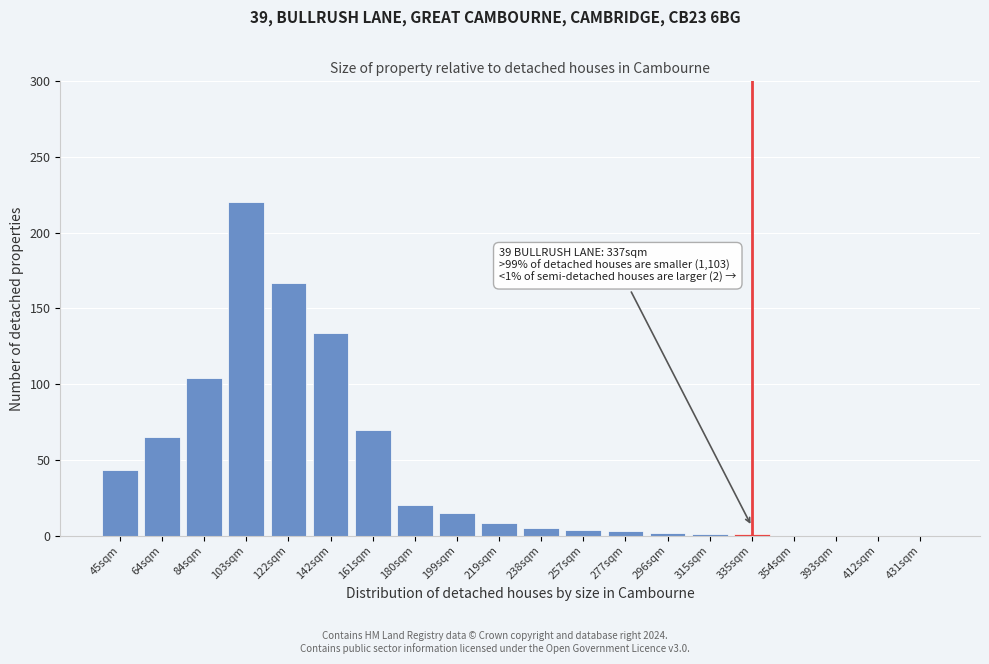

At which category does the chart reach its peak across all series?

103sqm